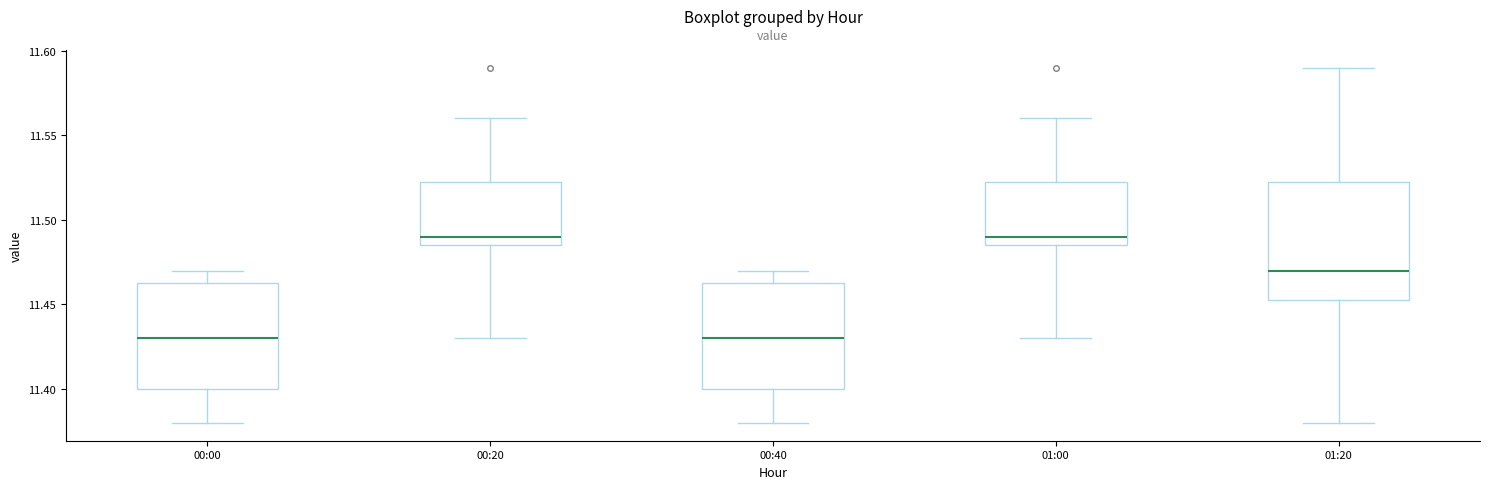

Which box is the tallest, from its lower edge to its upper edge?

01:20